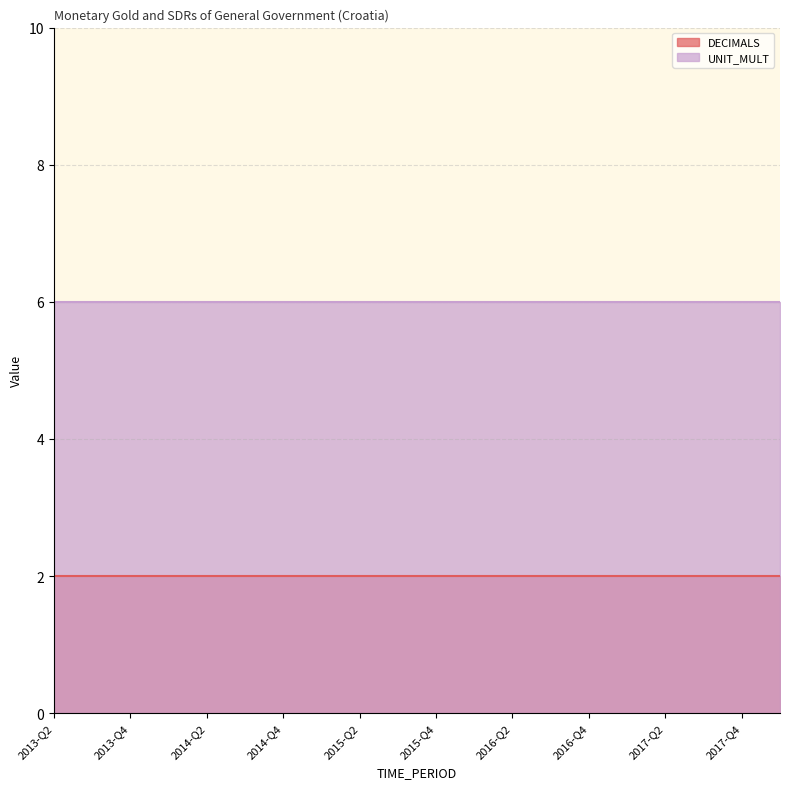

The value of DECIMALS at 2013-Q2 is 2. True or false?

True